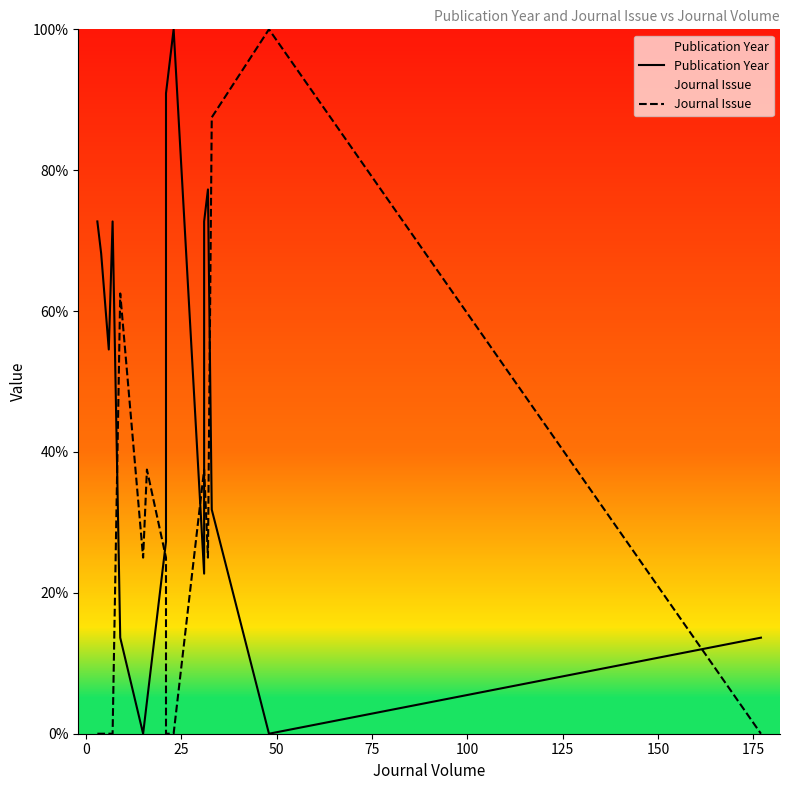

Which series has the largest total across all categories?

Publication Year